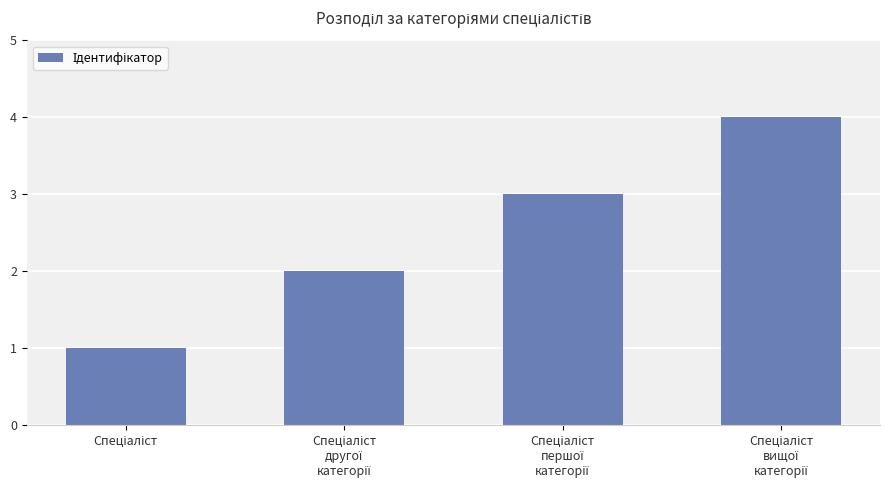

What is the difference between the maximum and minimum values?

3